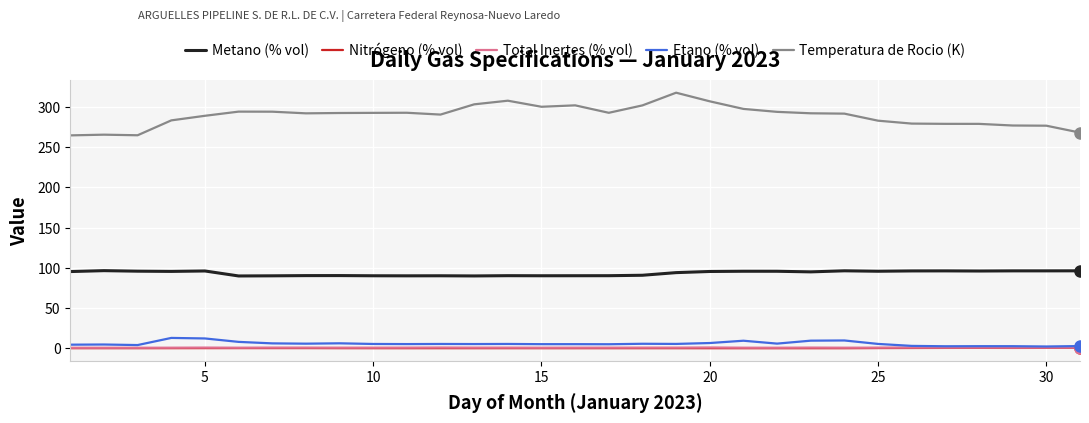

Which series has the largest range (max minus min)?

Temperatura de Rocio (K)